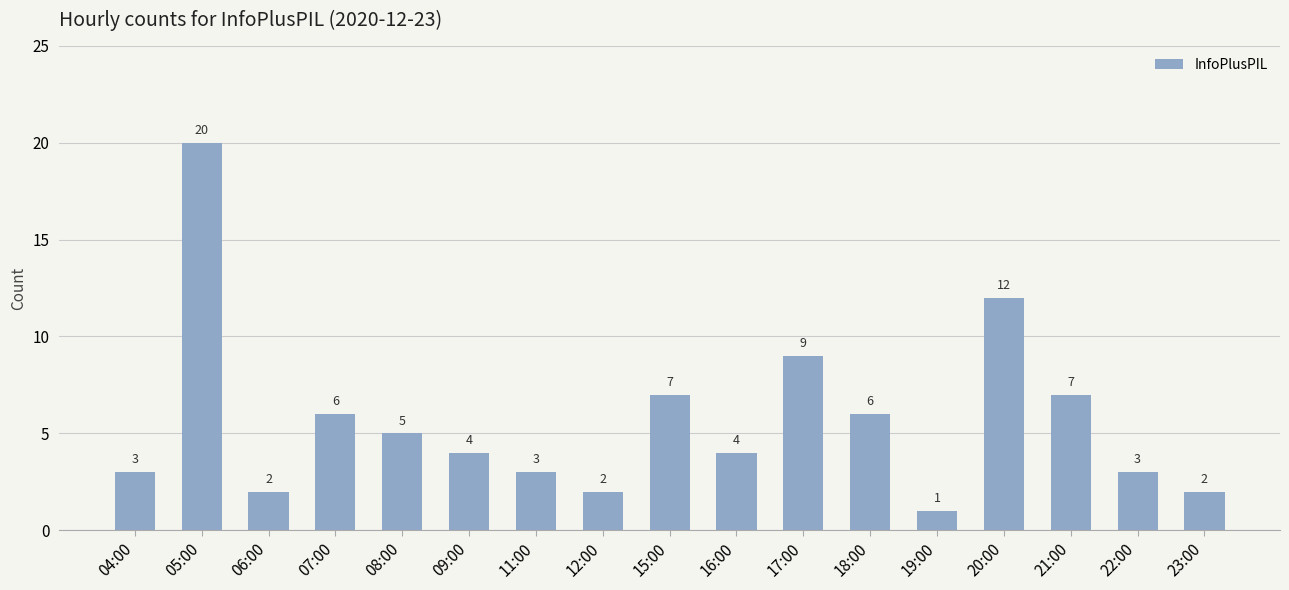

What is the difference between the maximum and minimum values?

19